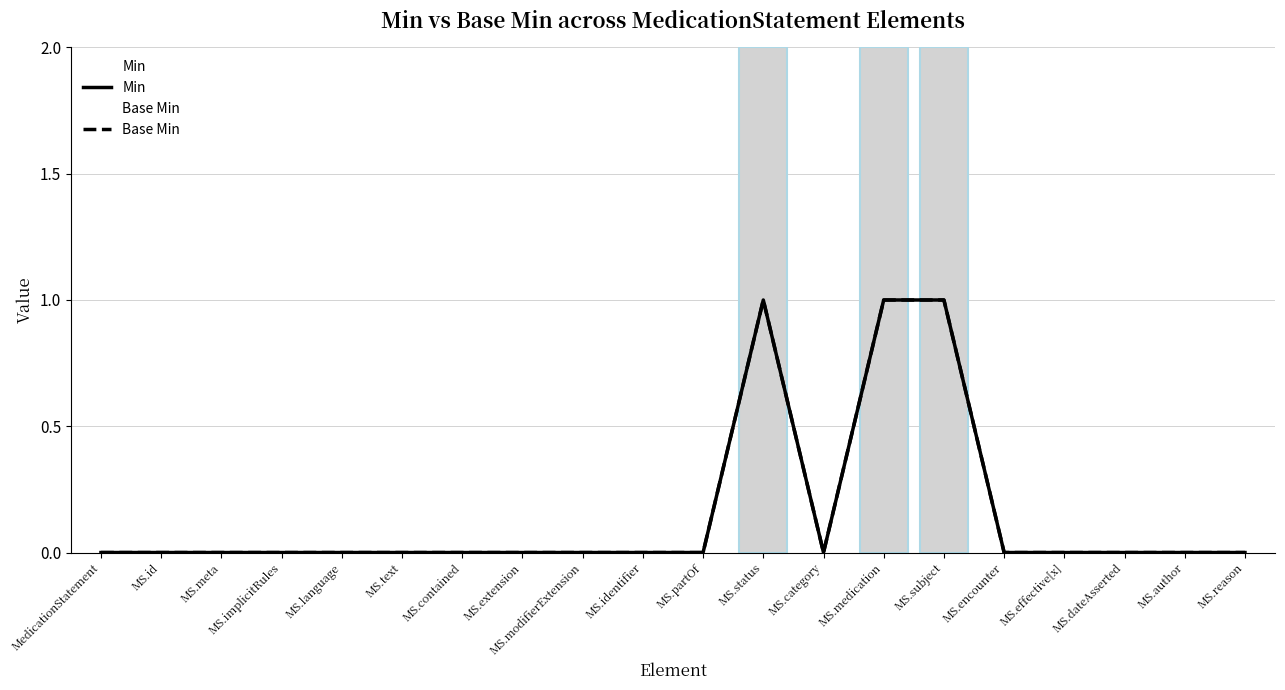

List the labels in order of Base Min value, largest first.

MS.status, MS.medication, MS.subject, MedicationStatement, MS.id, MS.meta, MS.implicitRules, MS.language, MS.text, MS.contained, MS.extension, MS.modifierExtension, MS.identifier, MS.partOf, MS.category, MS.encounter, MS.effective[x], MS.dateAsserted, MS.author, MS.reason